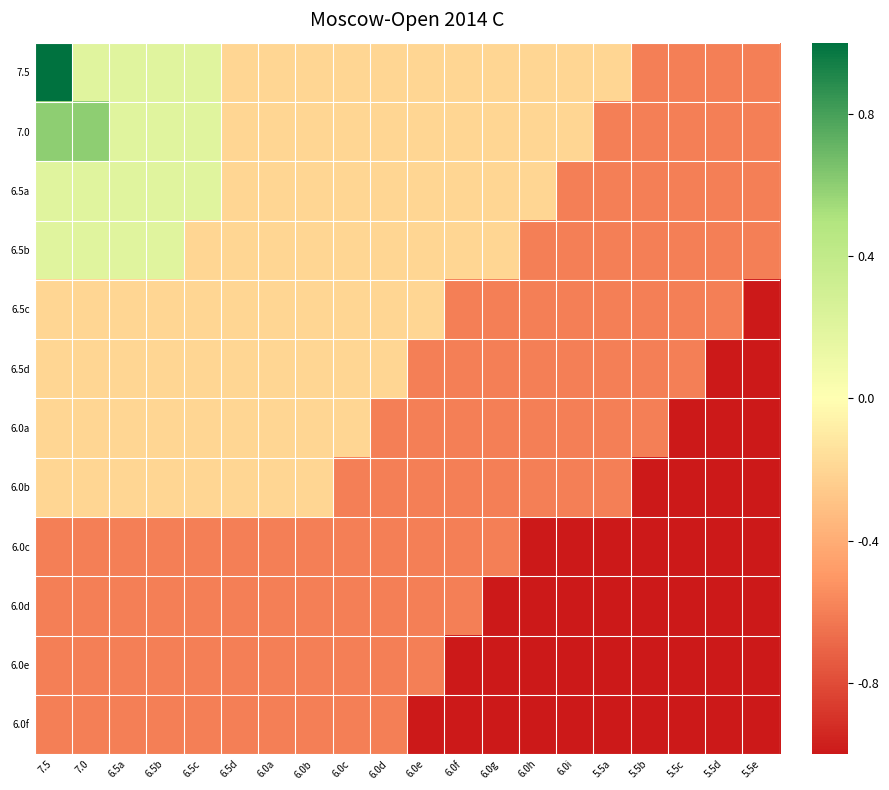

Which series has the largest total across all categories?

7.5